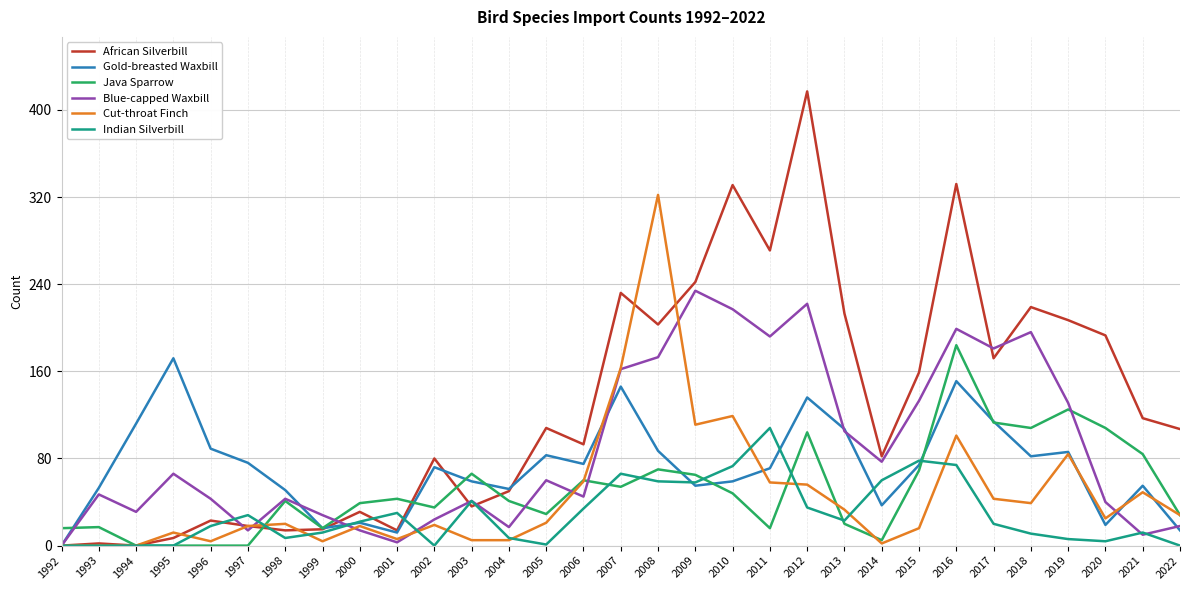

True or false: African Silverbill has more than 2 interior local peaks.

True